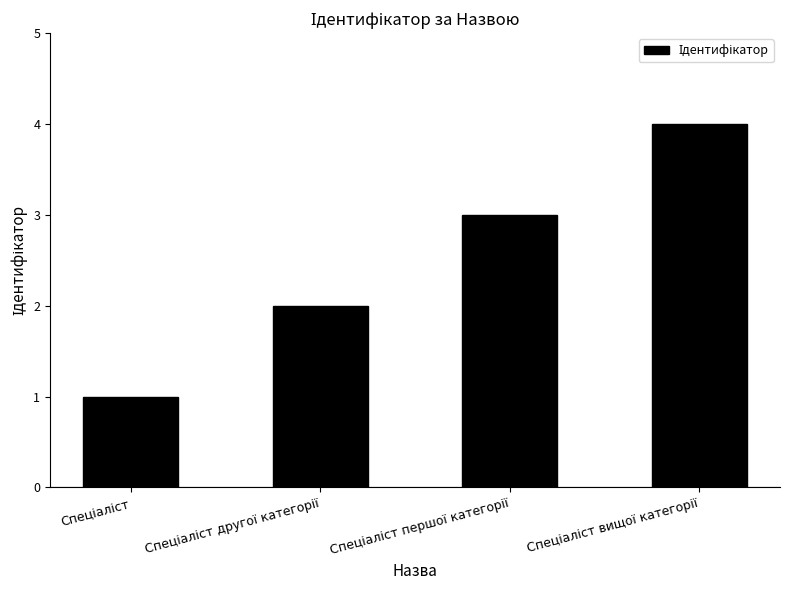

What is the sum of all values?

10